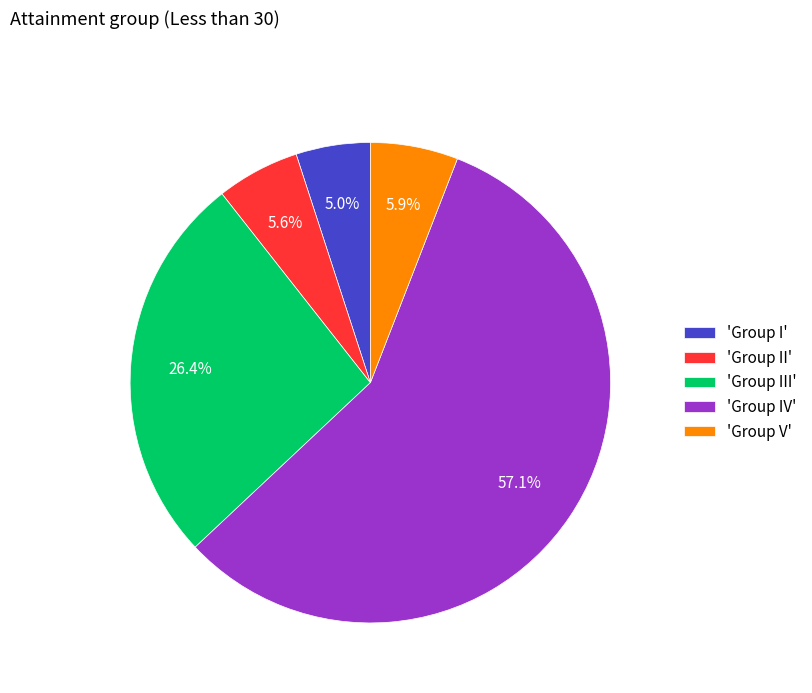

Between 'Group III' and 'Group II', which is larger?

'Group III'